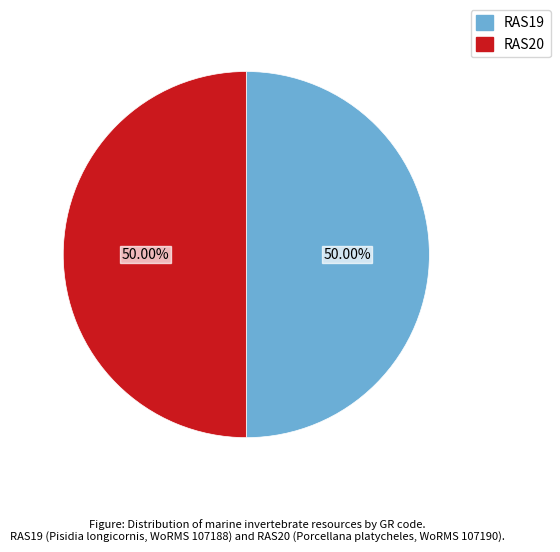

Combined, do RAS19 and RAS20 account for over 50%?

Yes